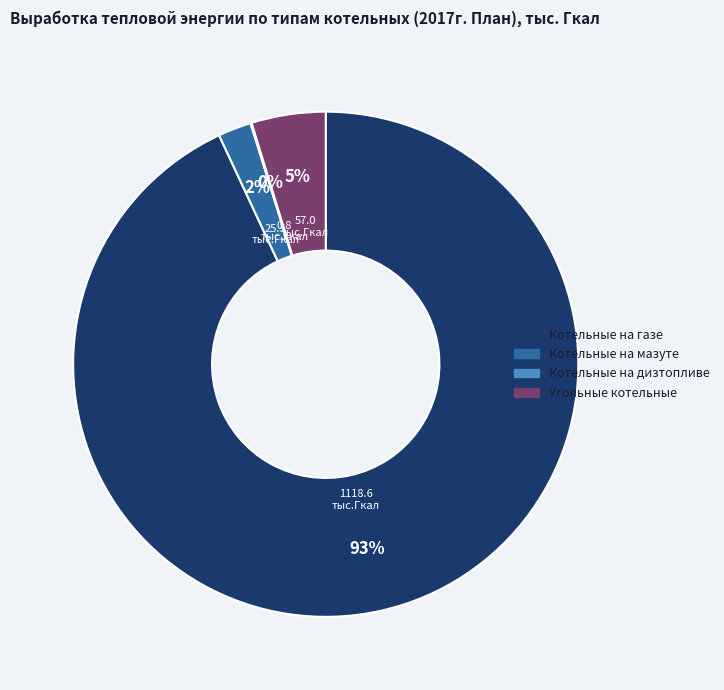

Which category has the biggest portion of the pie?

Котельные на газе